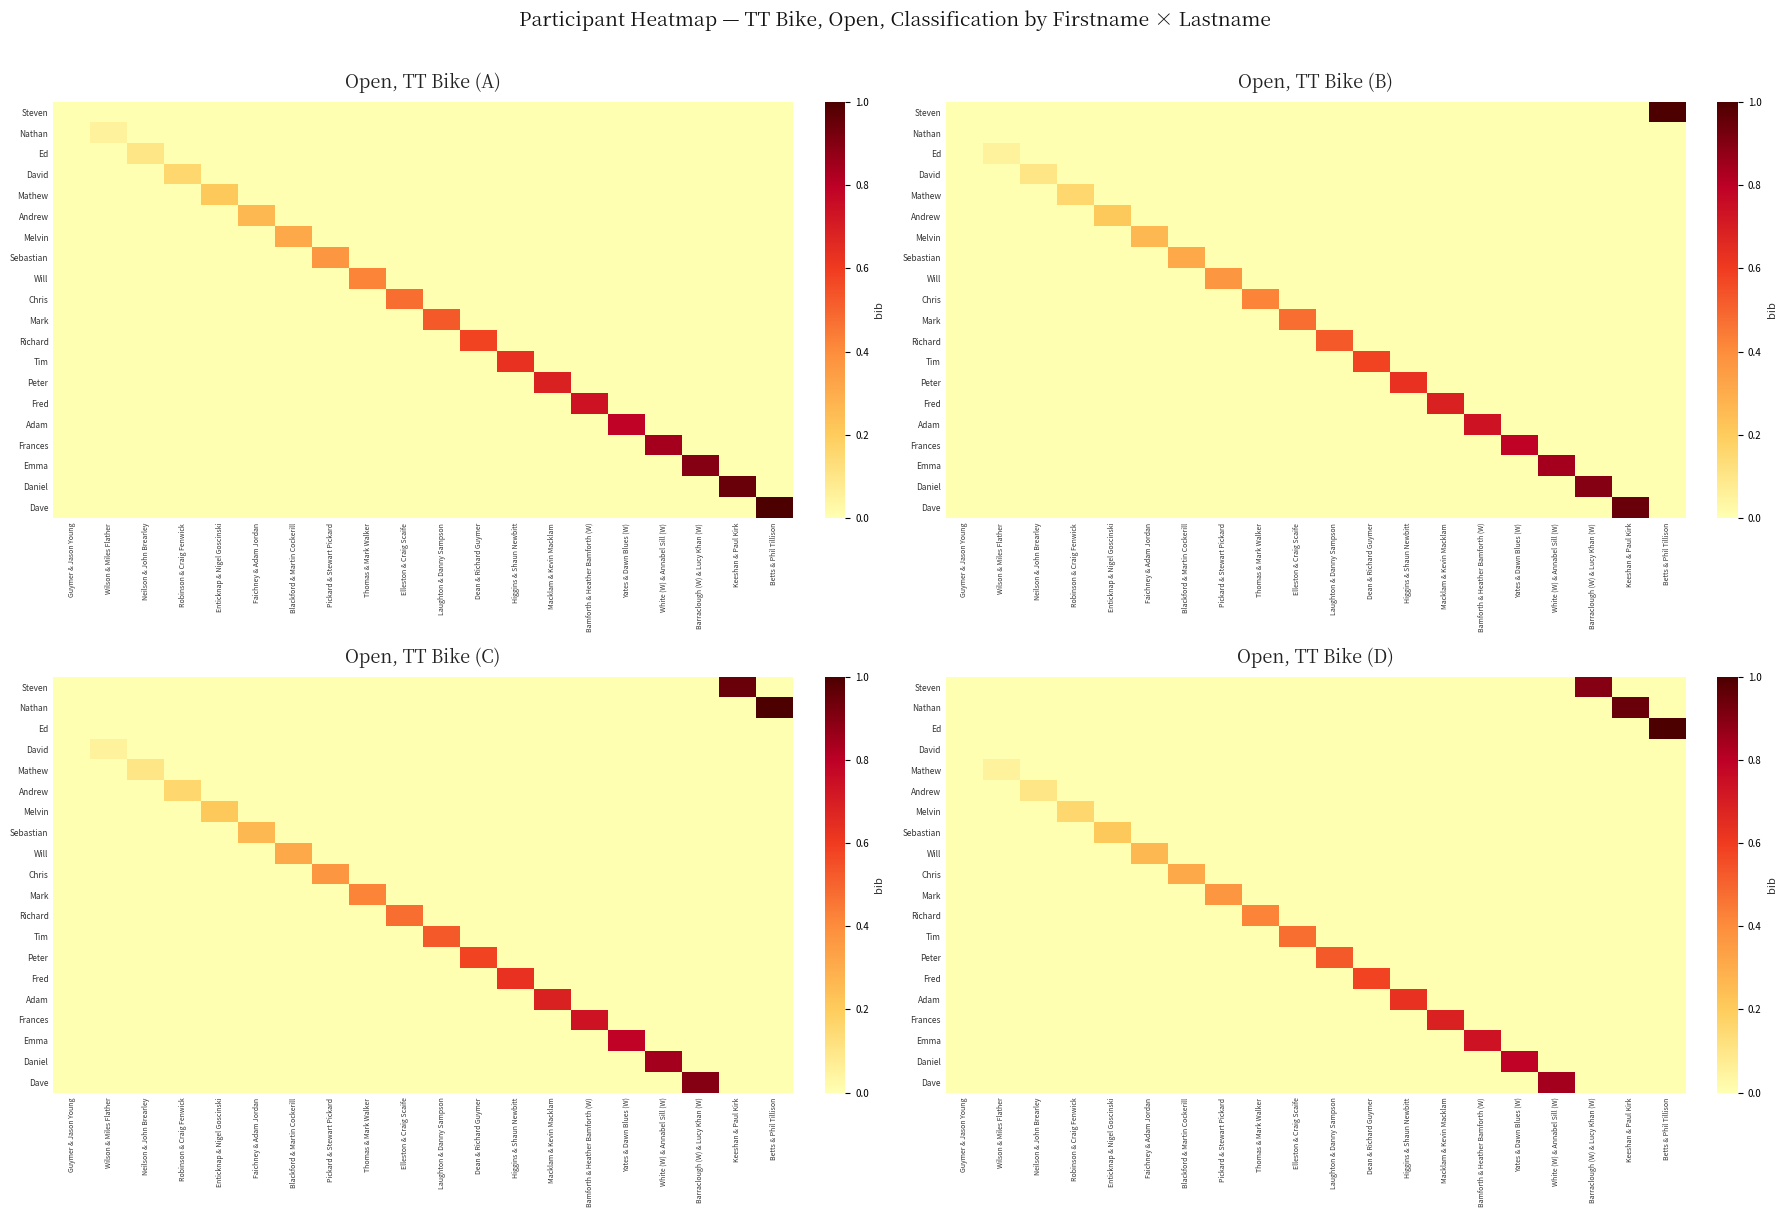

How many distinct data groups are displayed?

20